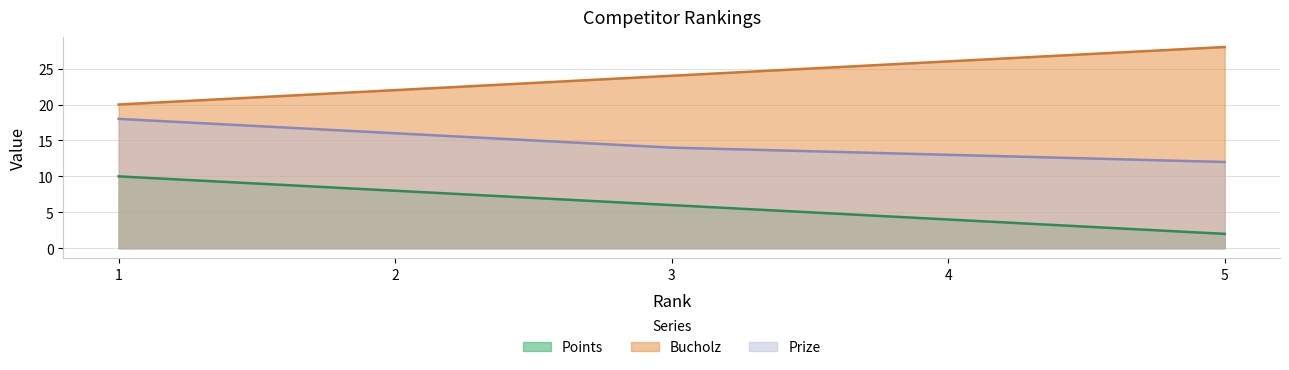

Which series has the largest range (max minus min)?

Points